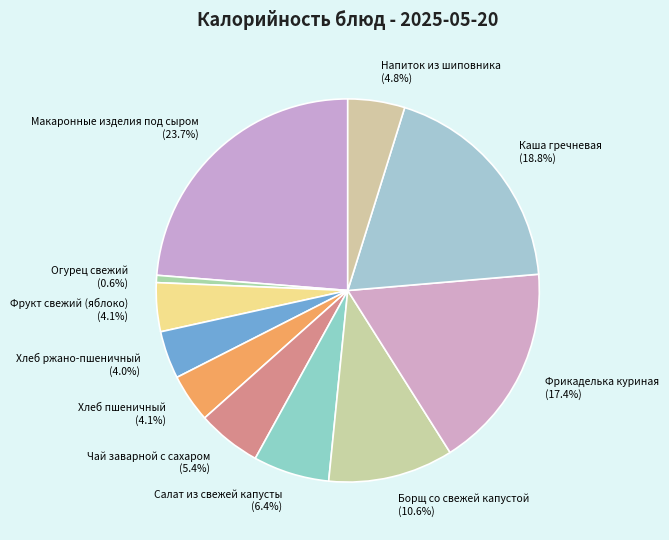

What percentage is the Хлеб ржано-пшеничный slice, to the nearest percent?

4%